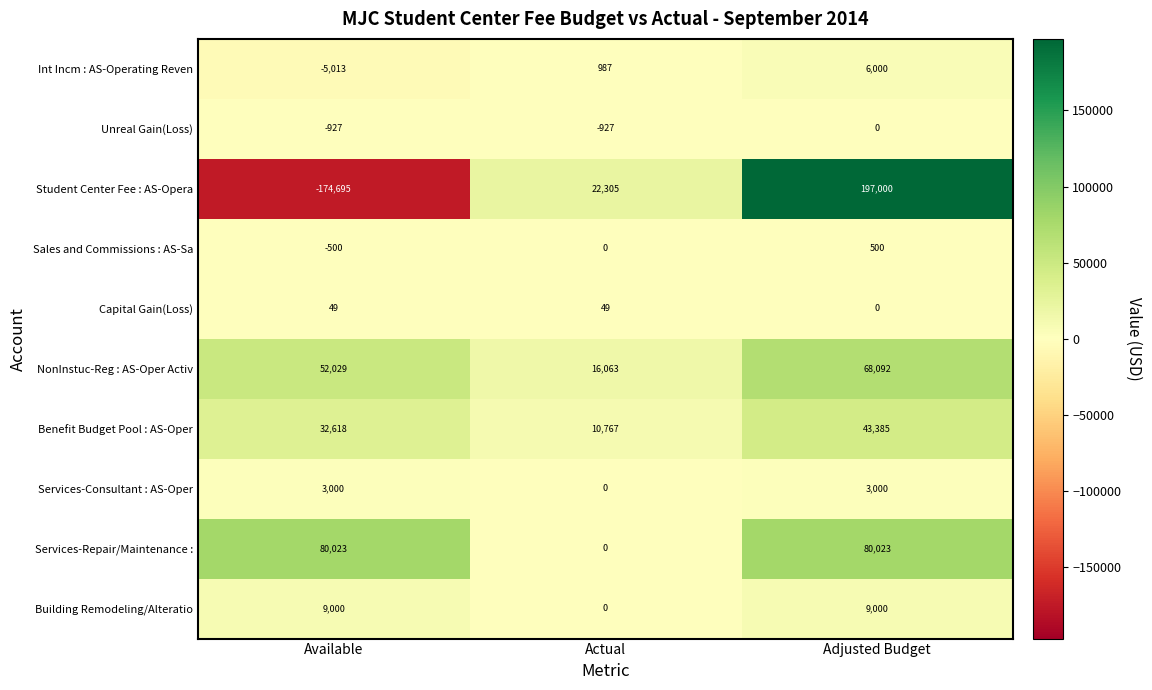

Reading left to right, transcribe all the data shown in this chart.

Int Incm : AS-Operating Reven: Available=-5013	Actual=987	Adjusted Budget=6000
Unreal Gain(Loss): Available=-927	Actual=-927	Adjusted Budget=0
Student Center Fee : AS-Opera: Available=-174695	Actual=22305	Adjusted Budget=197000
Sales and Commissions : AS-Sa: Available=-500	Actual=0	Adjusted Budget=500
Capital Gain(Loss): Available=49	Actual=49	Adjusted Budget=0
NonInstuc-Reg : AS-Oper Activ: Available=52029	Actual=16063	Adjusted Budget=68092
Benefit Budget Pool : AS-Oper: Available=32618	Actual=10767	Adjusted Budget=43385
Services-Consultant : AS-Oper: Available=3000	Actual=0	Adjusted Budget=3000
Services-Repair/Maintenance :: Available=80023	Actual=0	Adjusted Budget=80023
Building Remodeling/Alteratio: Available=9000	Actual=0	Adjusted Budget=9000